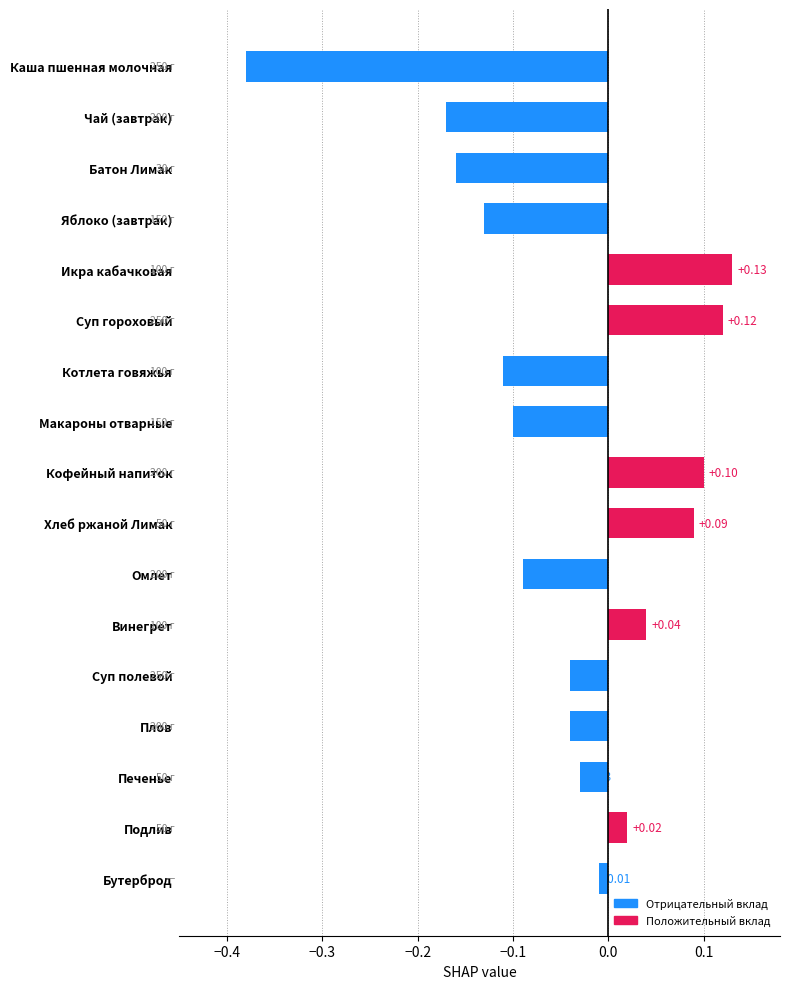

Between Батон Лимак and Плов, which is larger?

Плов